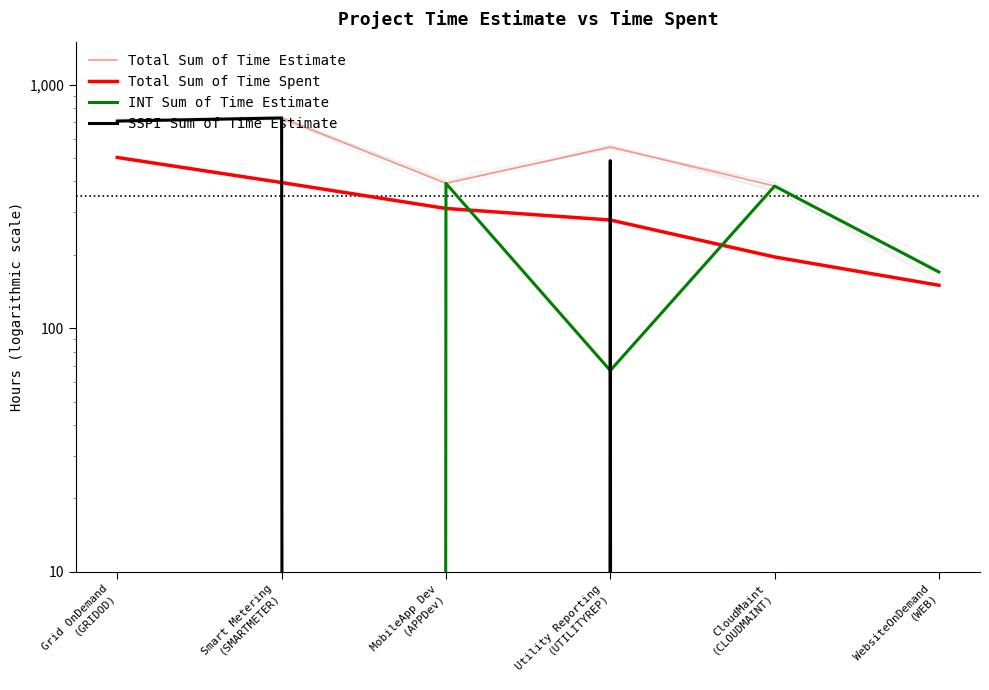

Which series has the largest total across all categories?

Total Sum of Time Estimate